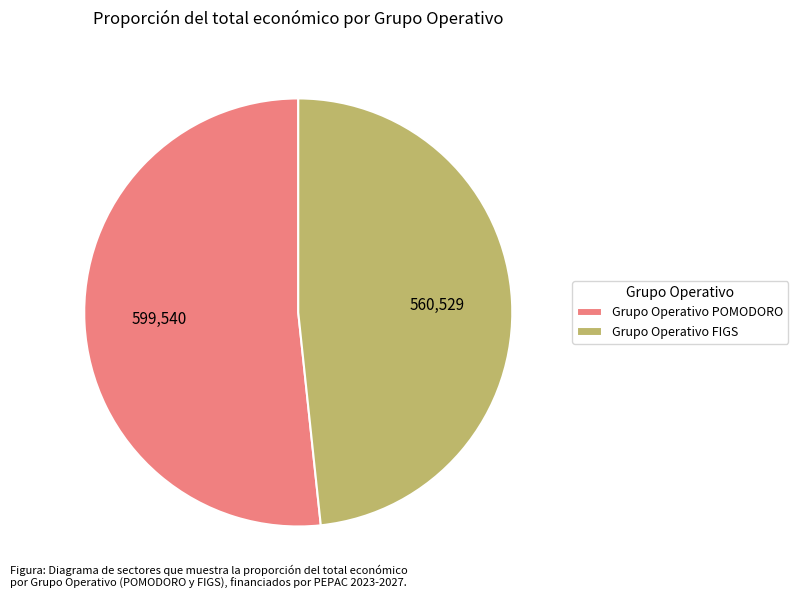

What is the smallest slice in the pie chart?

Grupo Operativo FIGS